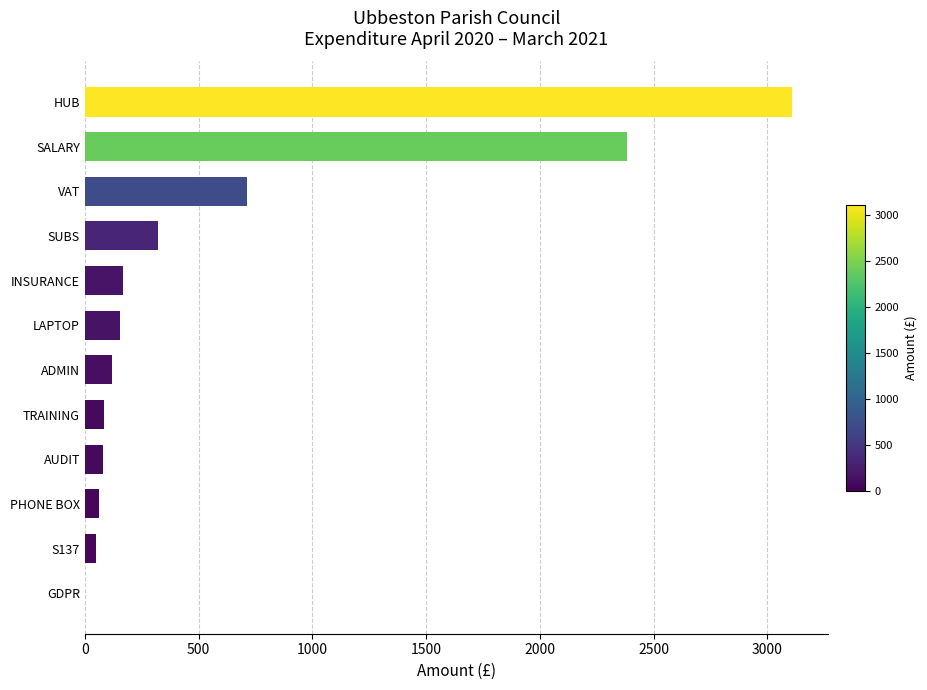

How many positive values are there?

11